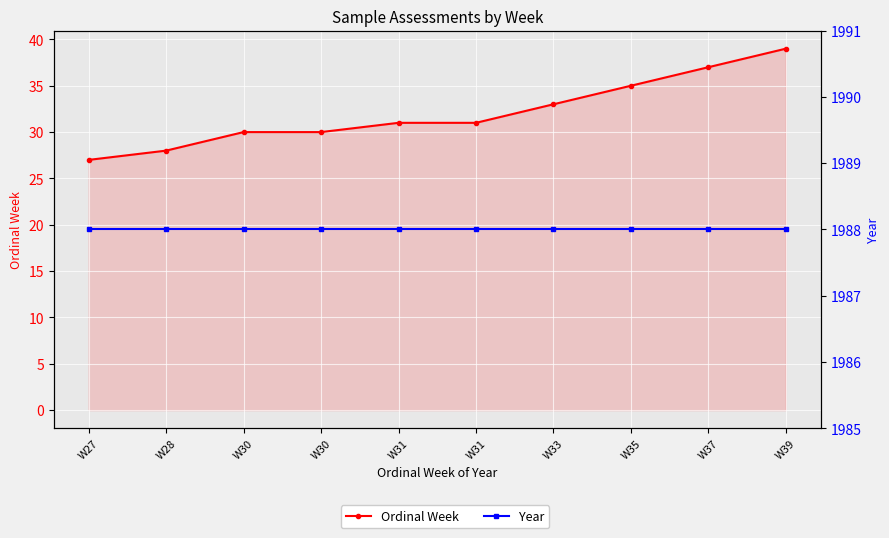

The value of Ordinal Week at W30 is 6. True or false?

False